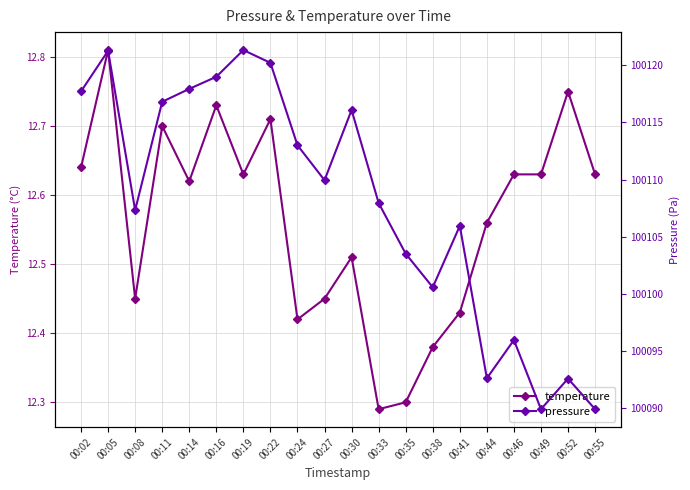

The value of pressure at 00:24 is 170599.4. True or false?

False